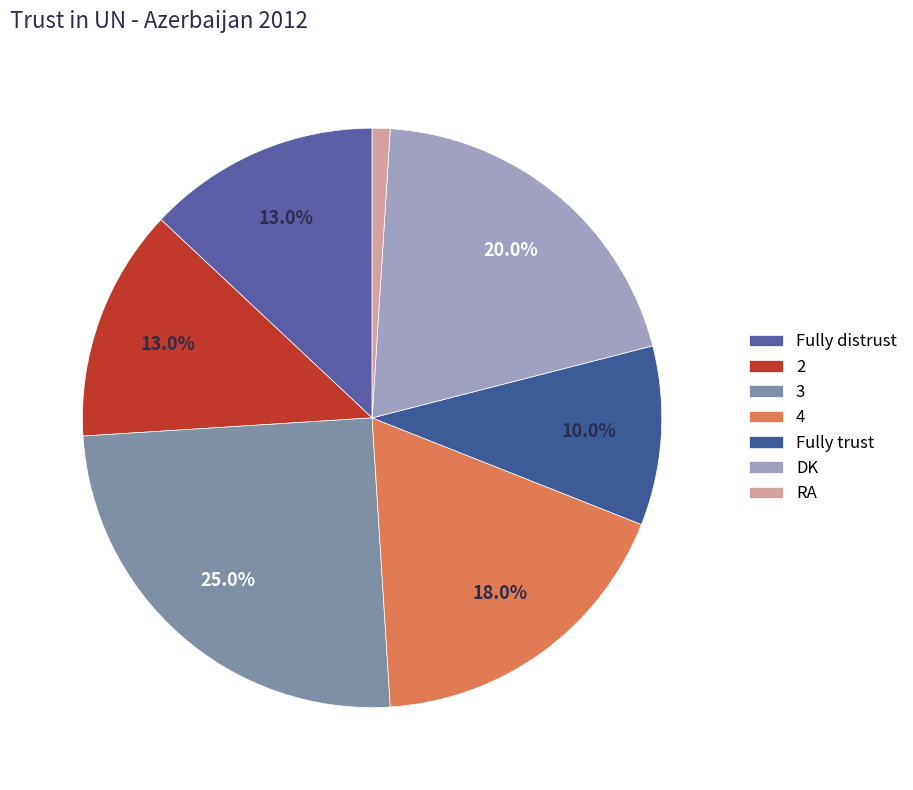

What is the change in value from 3 to DK?

-5